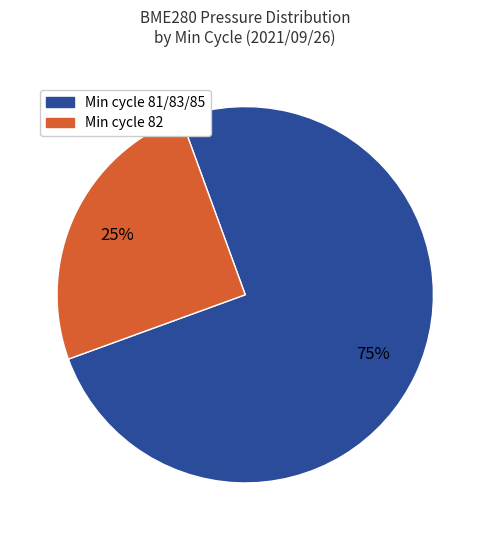

Does any single category account for the majority?

Yes